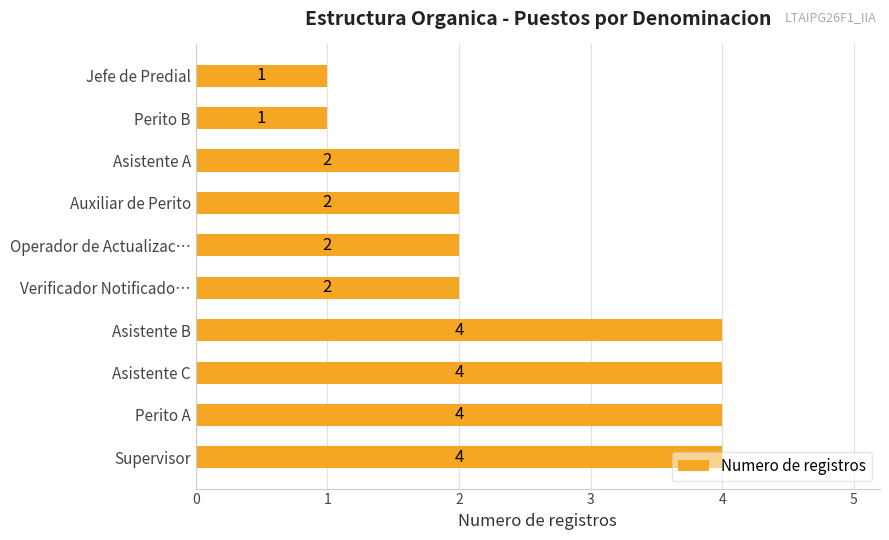

What is the maximum value shown in the chart?

4